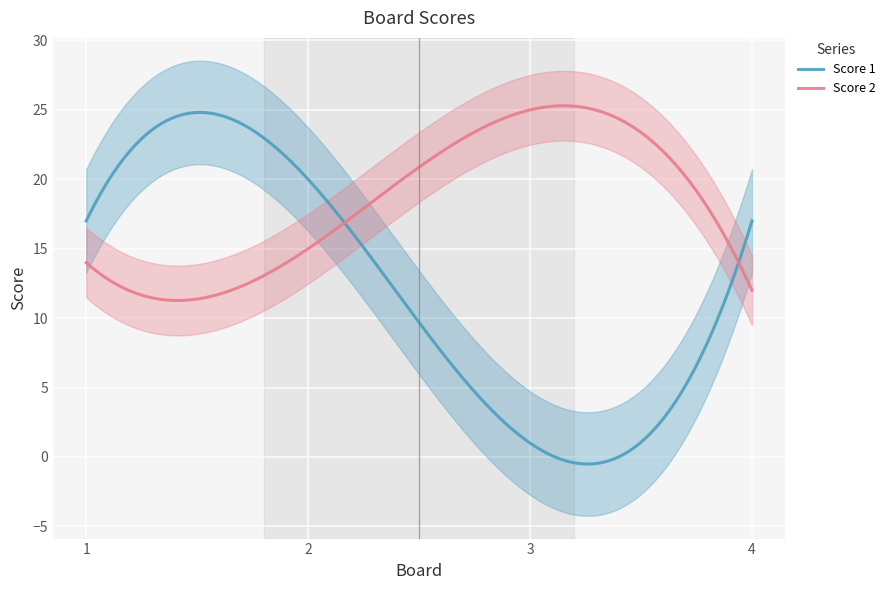

How many intersections are there between Score 2 and Score 1?

2